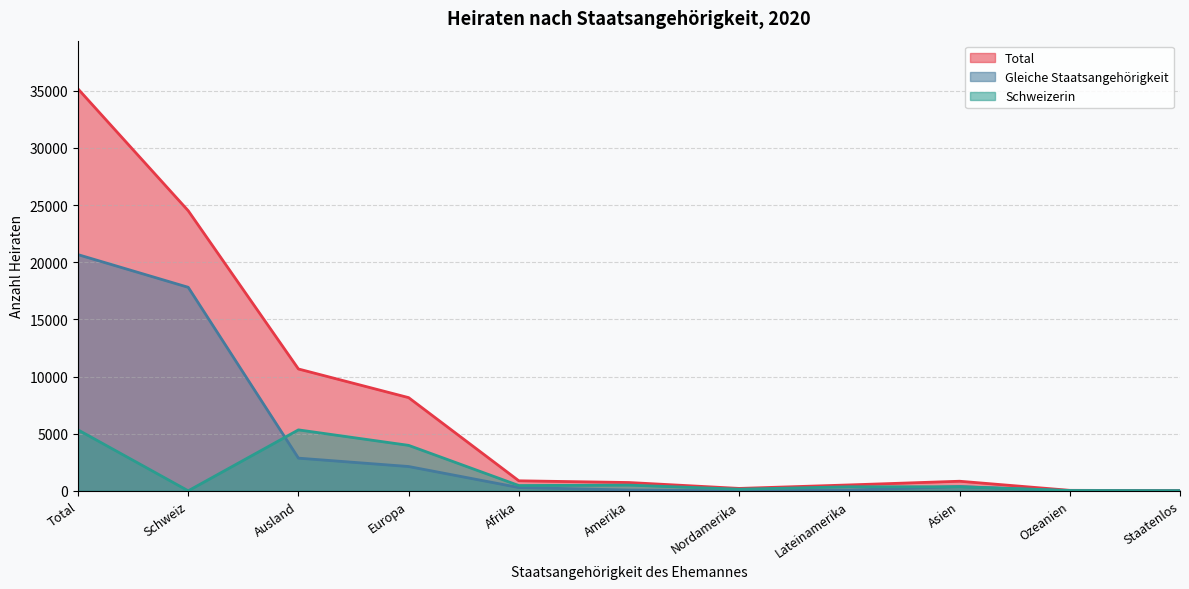

True or false: Total and Schweizerin intersect in this chart.

False